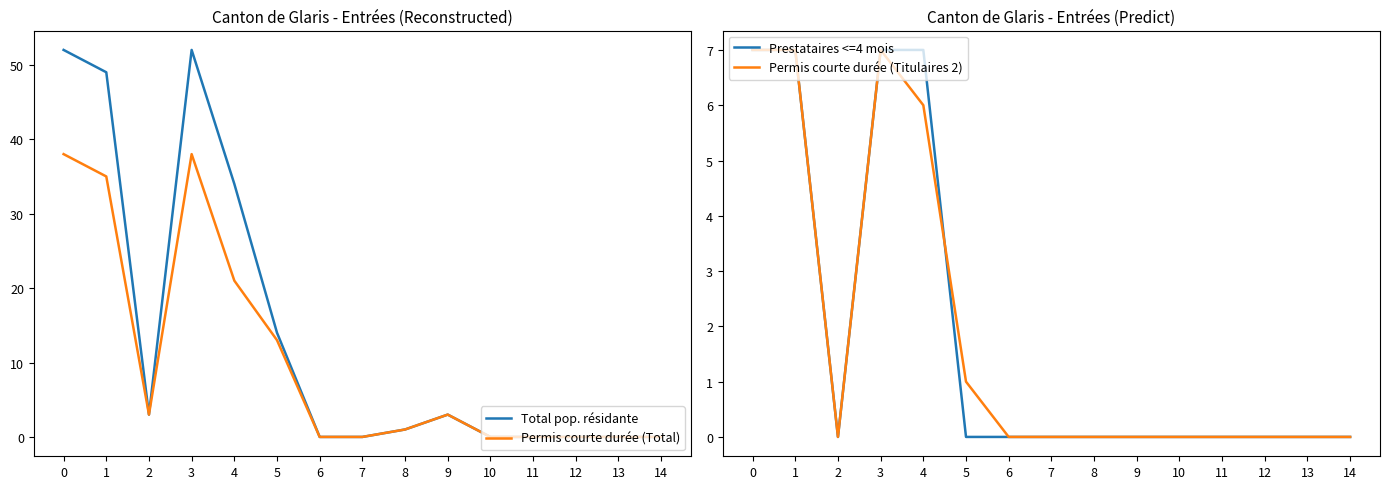

How many positive values does the Prestataires <=4 mois series have?

4